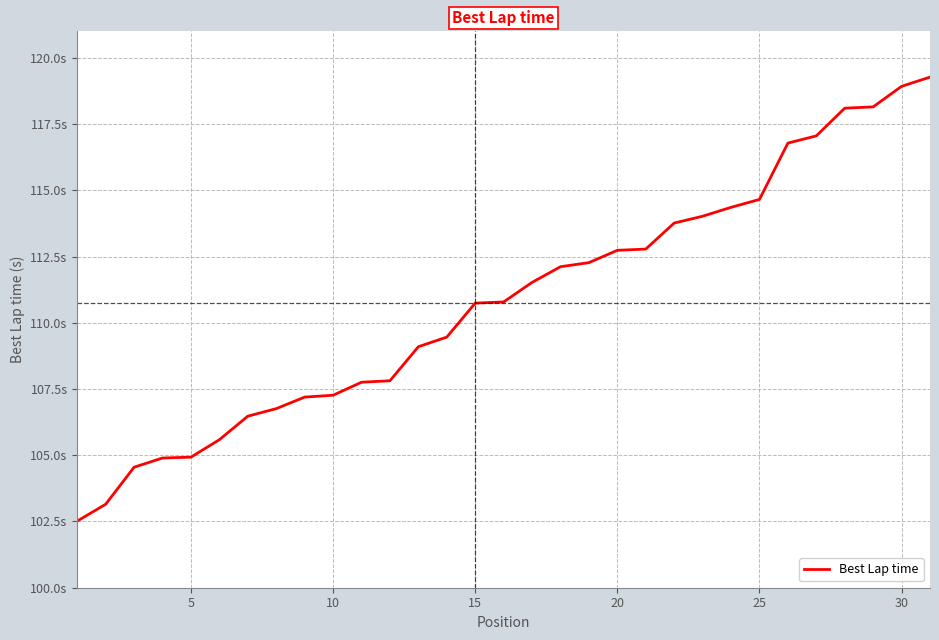

Does the chart have visible grid lines?

Yes